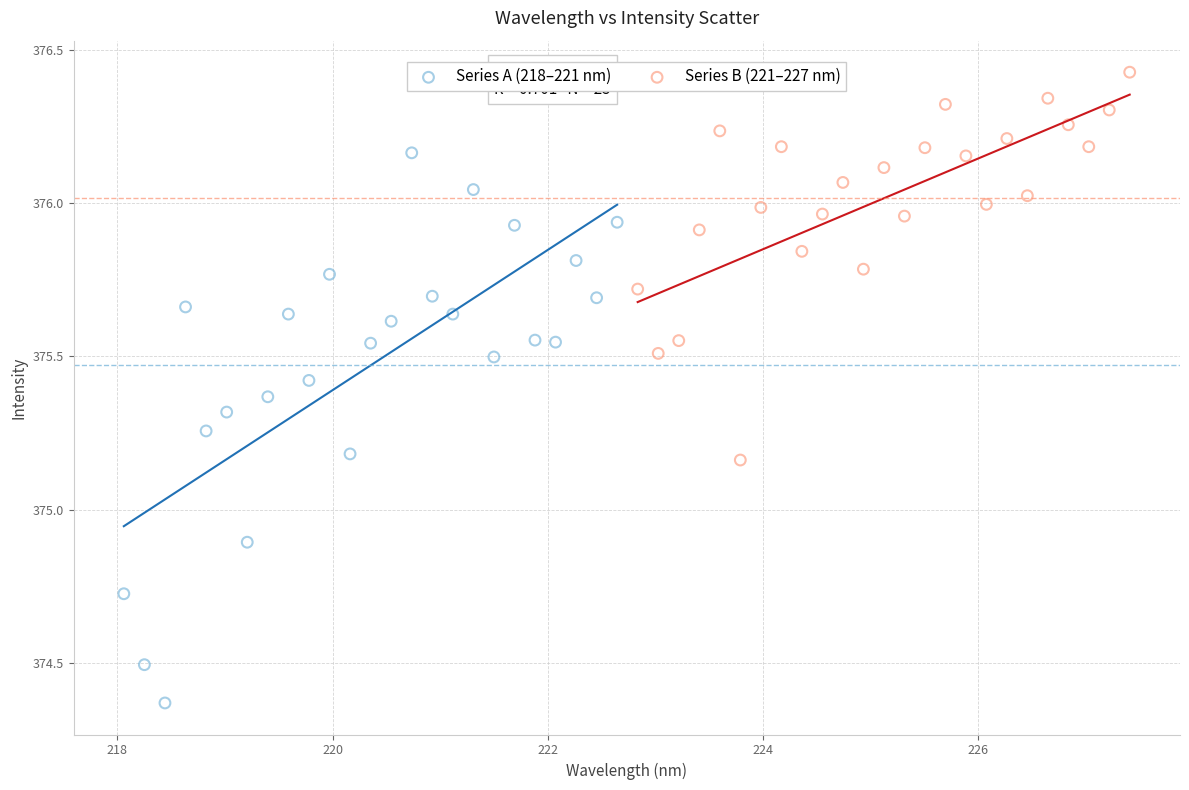

Which series reaches the minimum Y coordinate?

Series A (218–221 nm)